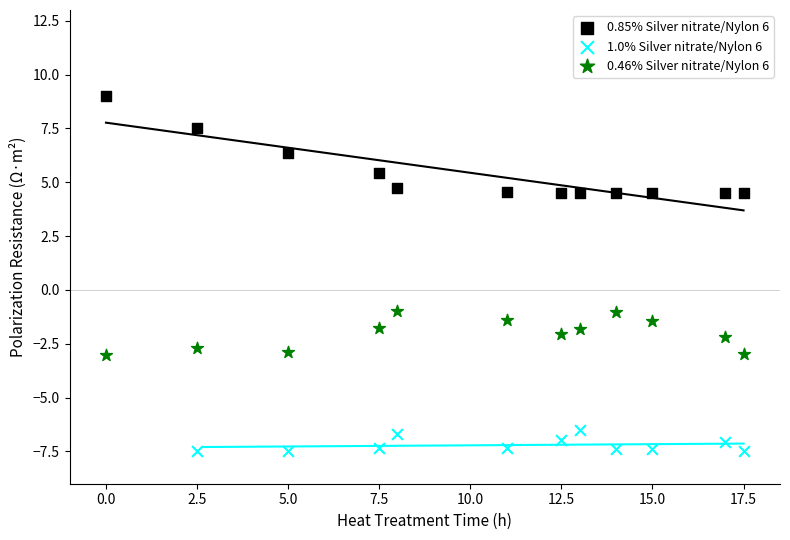

Which series contains the highest Y value?

0.85% Silver nitrate/Nylon 6